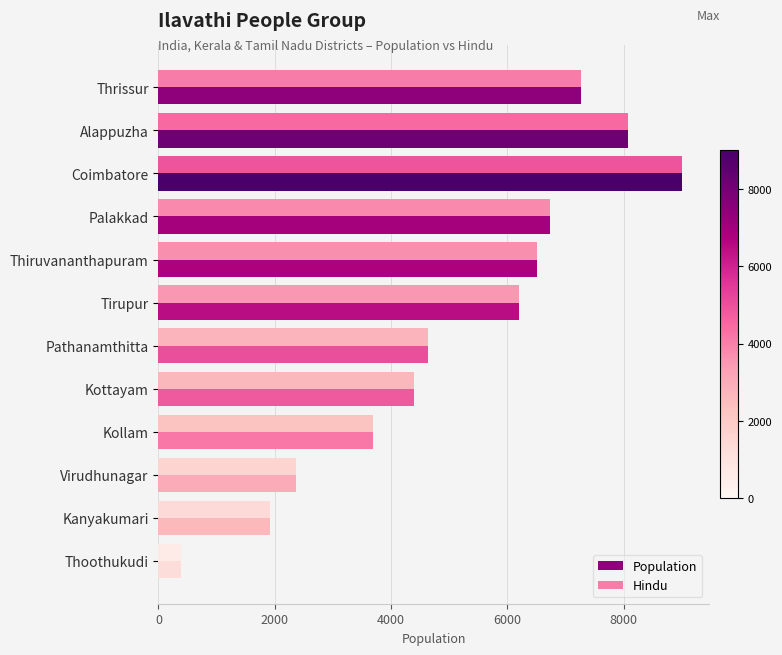

What is the total value across all series at Thoothukudi?

760